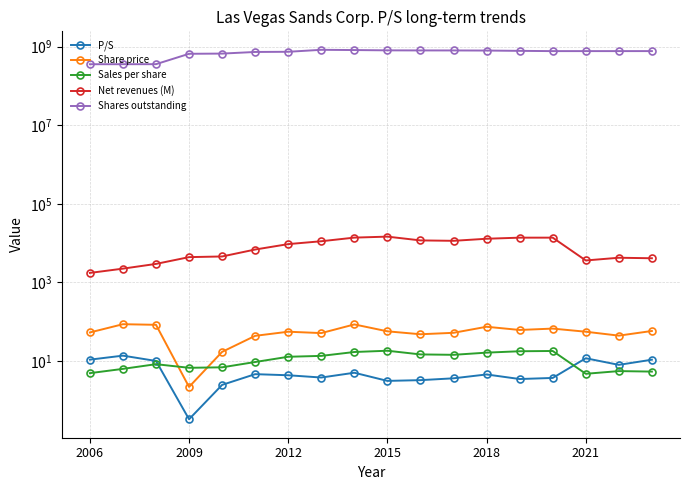

What are all the series names shown in the legend?

P/S, Share price, Sales per share, Net revenues (M), Shares outstanding